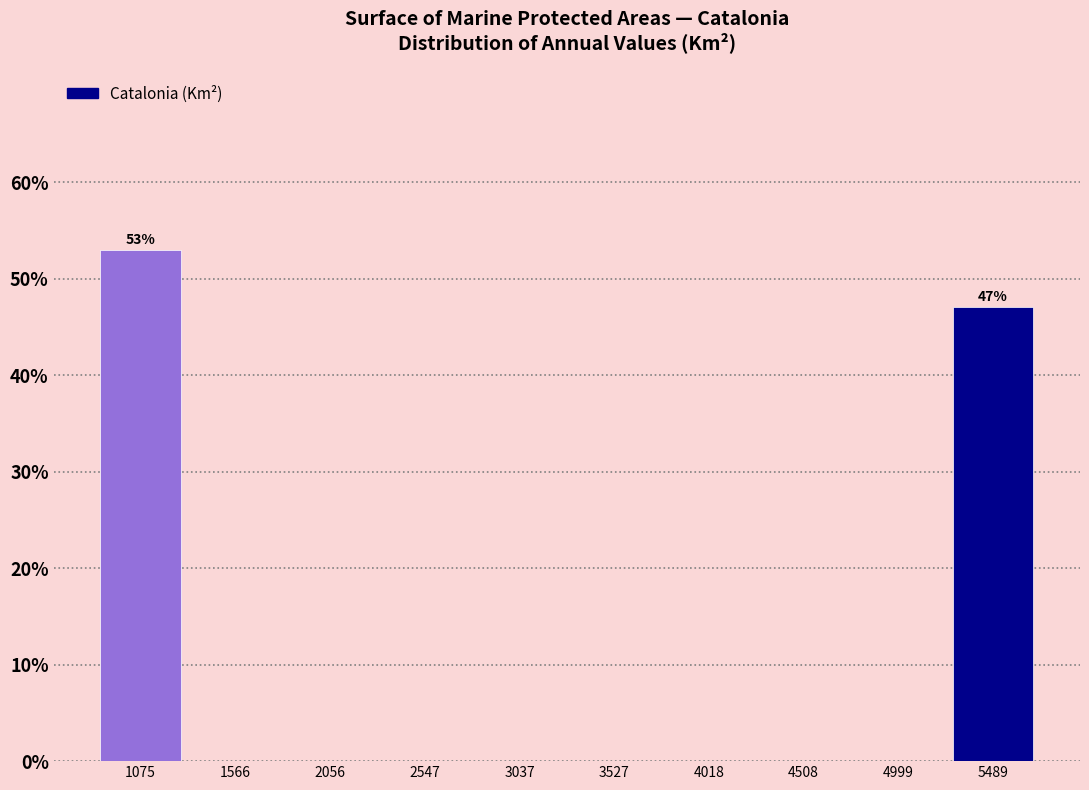

Over which range of the x-axis is the bar tallest?

850 to 1300